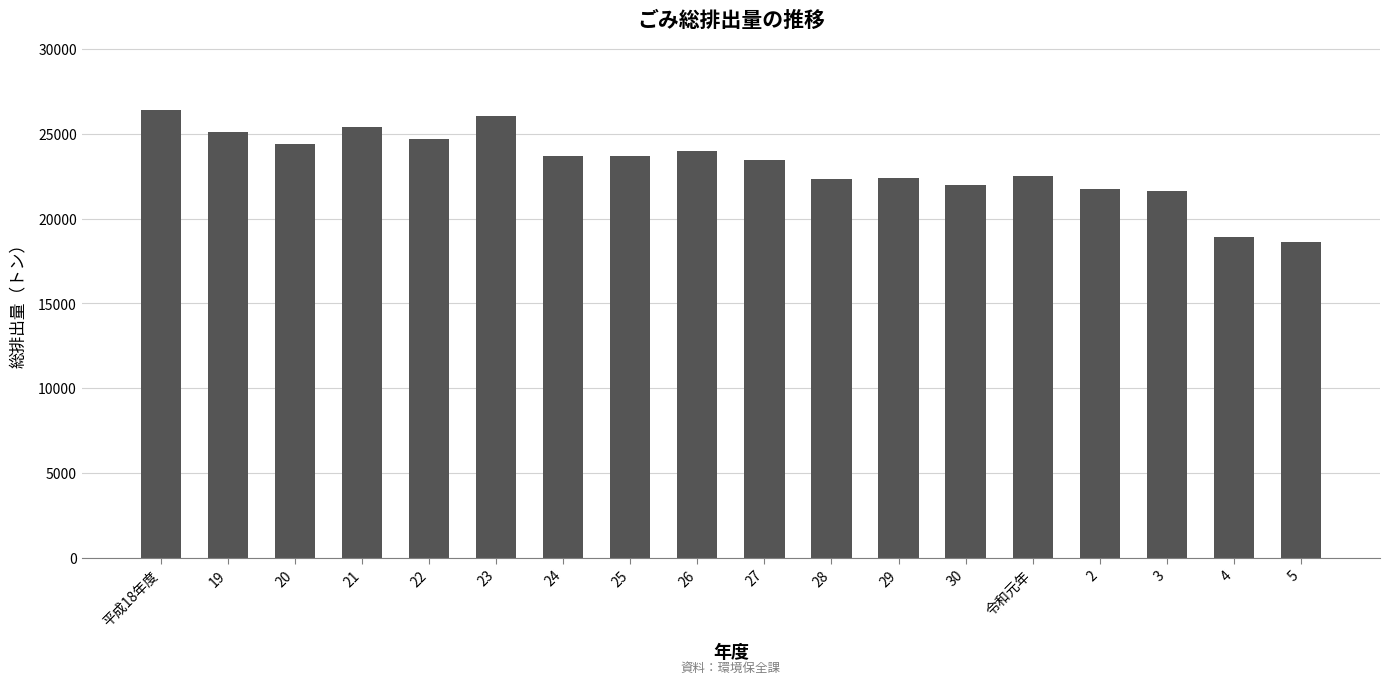

What is the sum of the values at 26 and 28?

46314